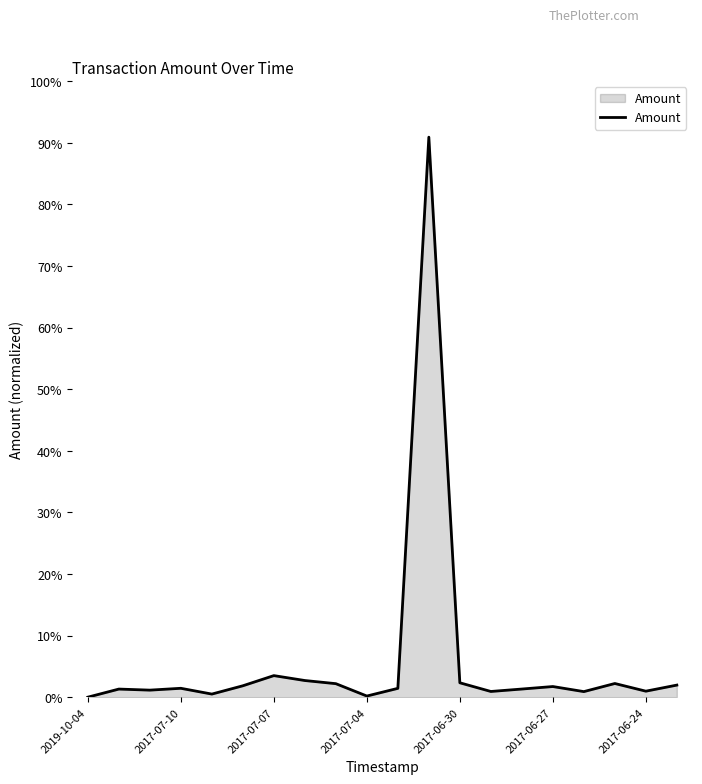

What is the greatest value displayed?

90.9